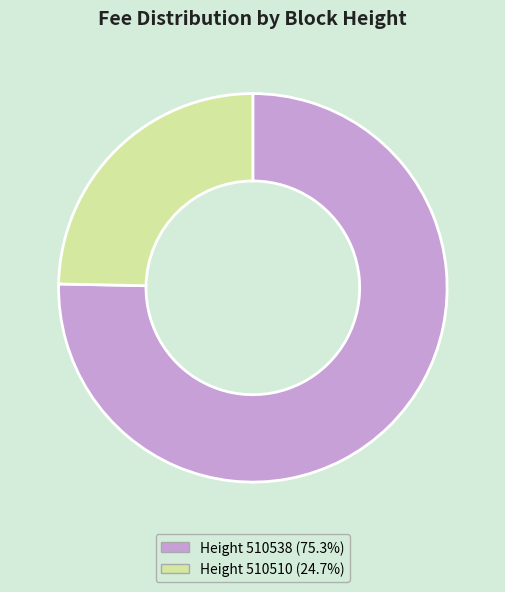

Count the number of slices in the pie.

2